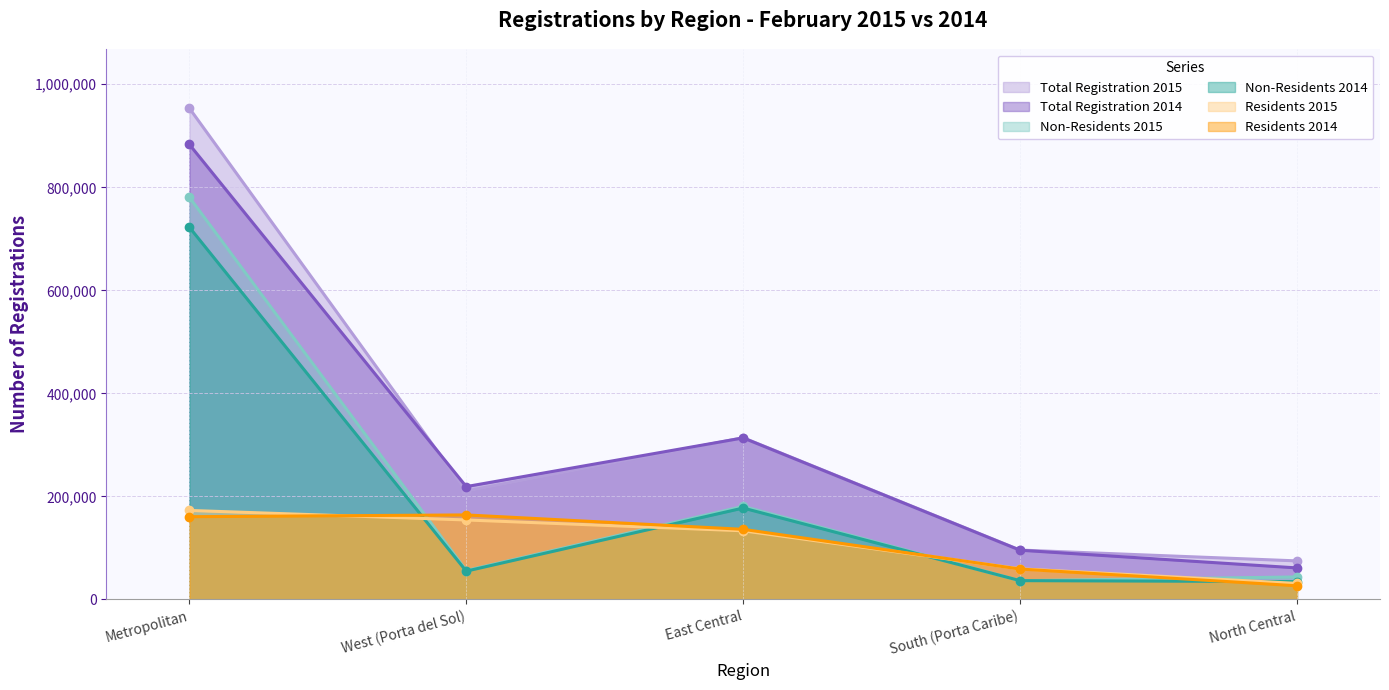

Which series ends up on top after the final intersection of Non-Residents 2015 and Residents 2015?

Non-Residents 2015